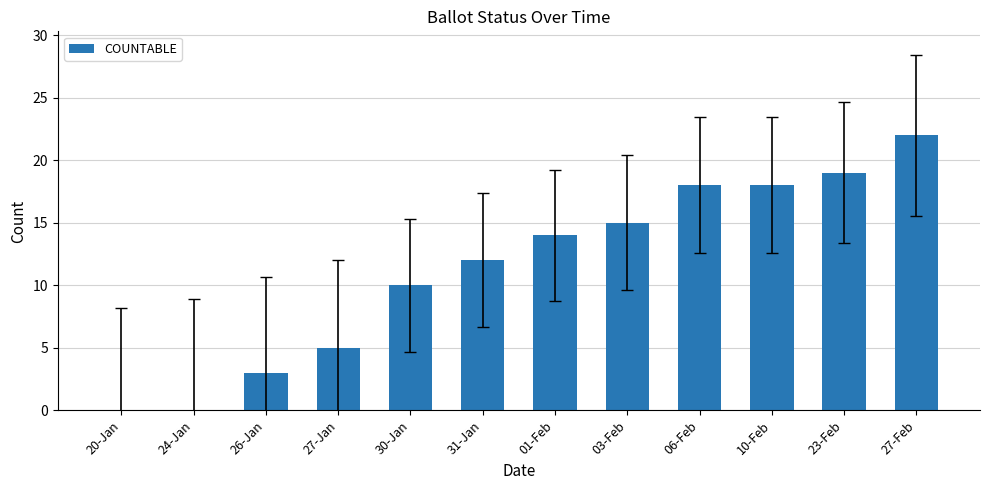

How many distinct data groups are displayed?

1